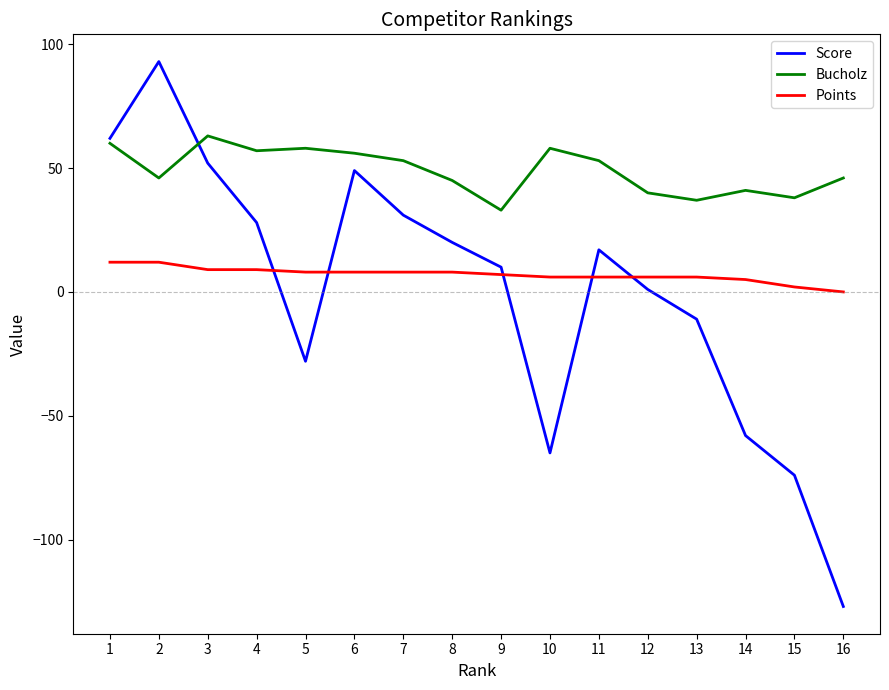

Reading right to left, extract all data points from this chart.

Score: -127	-74	-58	-11	1	17	-65	10	20	31	49	-28	28	52	93	62
Bucholz: 46	38	41	37	40	53	58	33	45	53	56	58	57	63	46	60
Points: 0	2	5	6	6	6	6	7	8	8	8	8	9	9	12	12